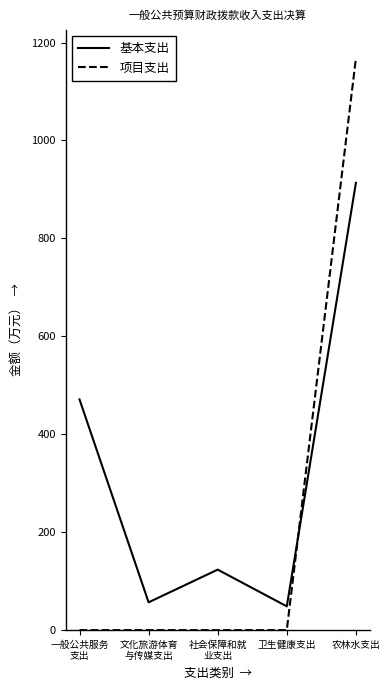

What position from the right is 社会保障和就
业支出?

3